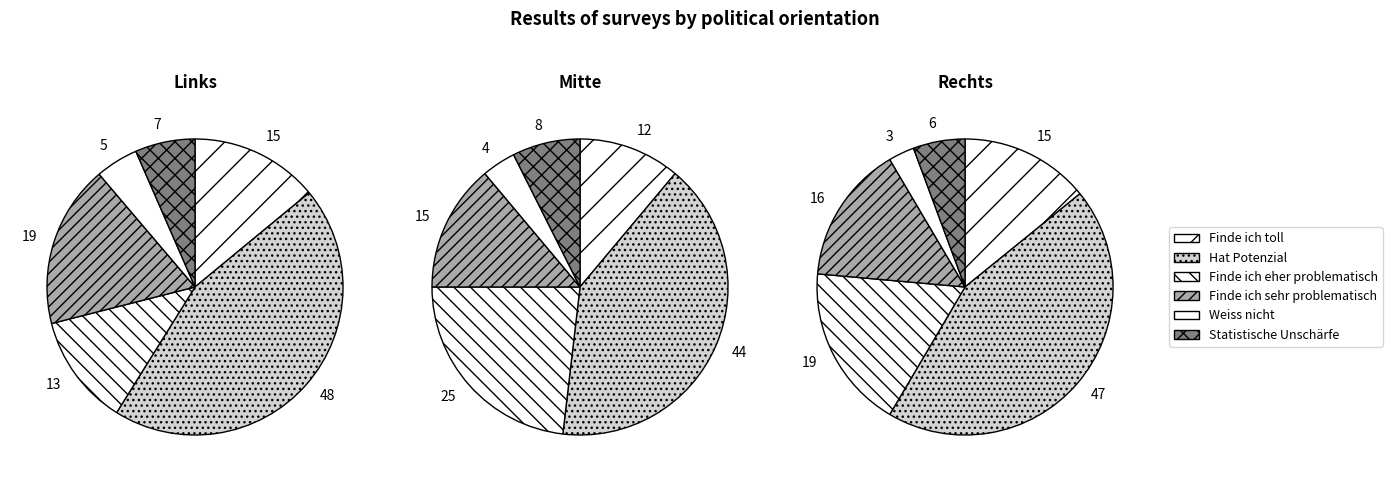

To the nearest percent, what is the combined percentage of Hat Potenzial and Statistische Unschärfe?

50%